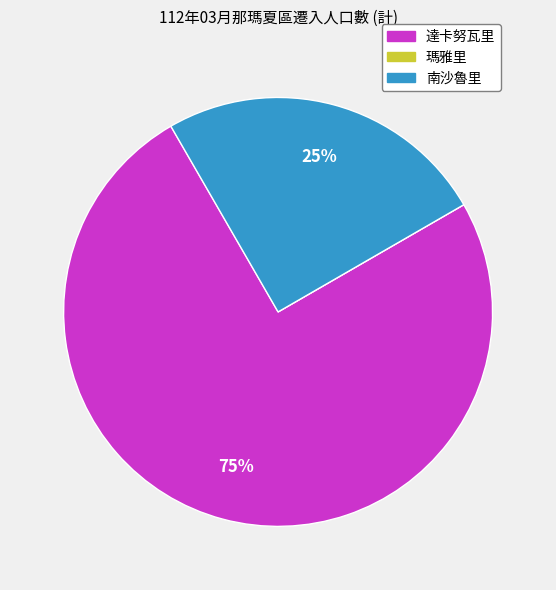

To the nearest percent, what percentage of the pie is 南沙魯里?

25%